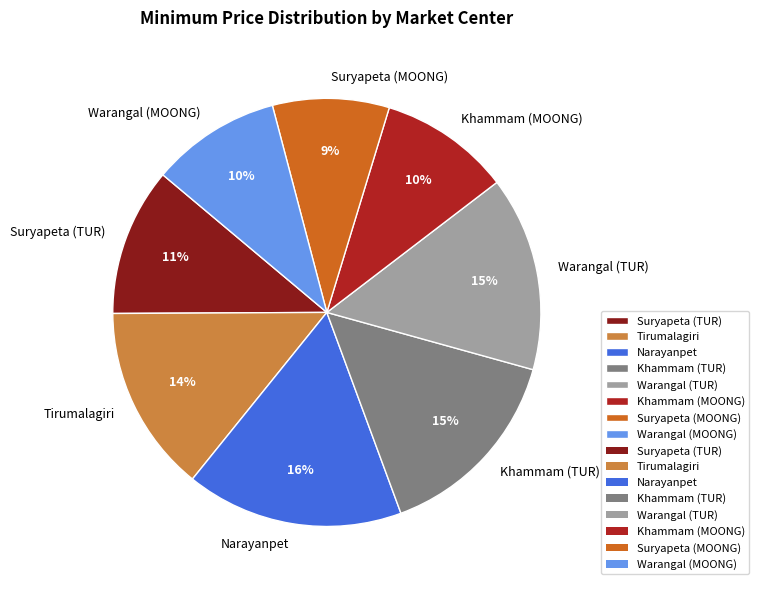

To the nearest percent, what percentage of the pie is Narayanpet?

16%